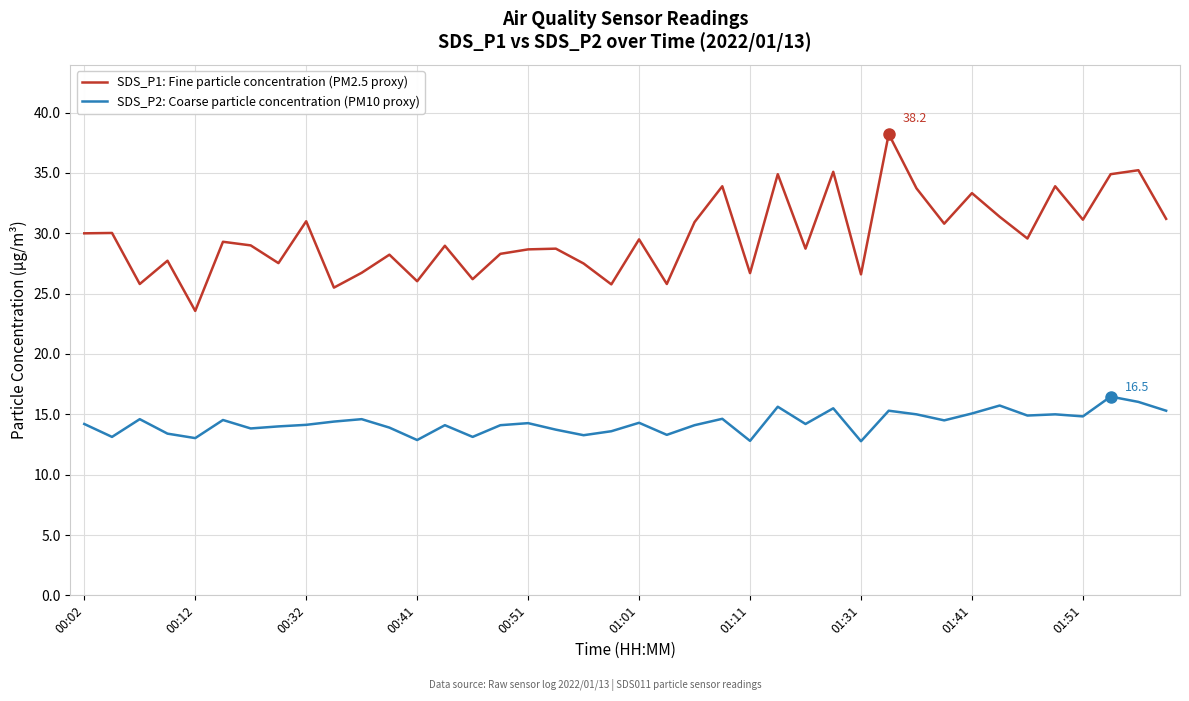

What are all the series names shown in the legend?

SDS_P1: Fine particle concentration (PM2.5 proxy), SDS_P2: Coarse particle concentration (PM10 proxy)